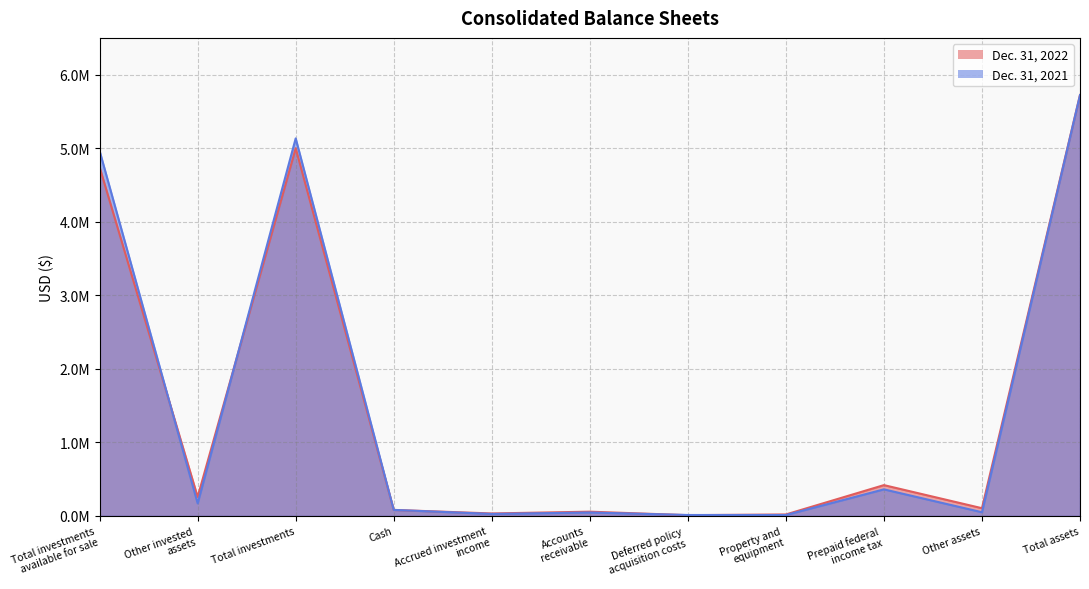

True or false: Dec. 31, 2021 has a value of 49712 at Other assets.

True